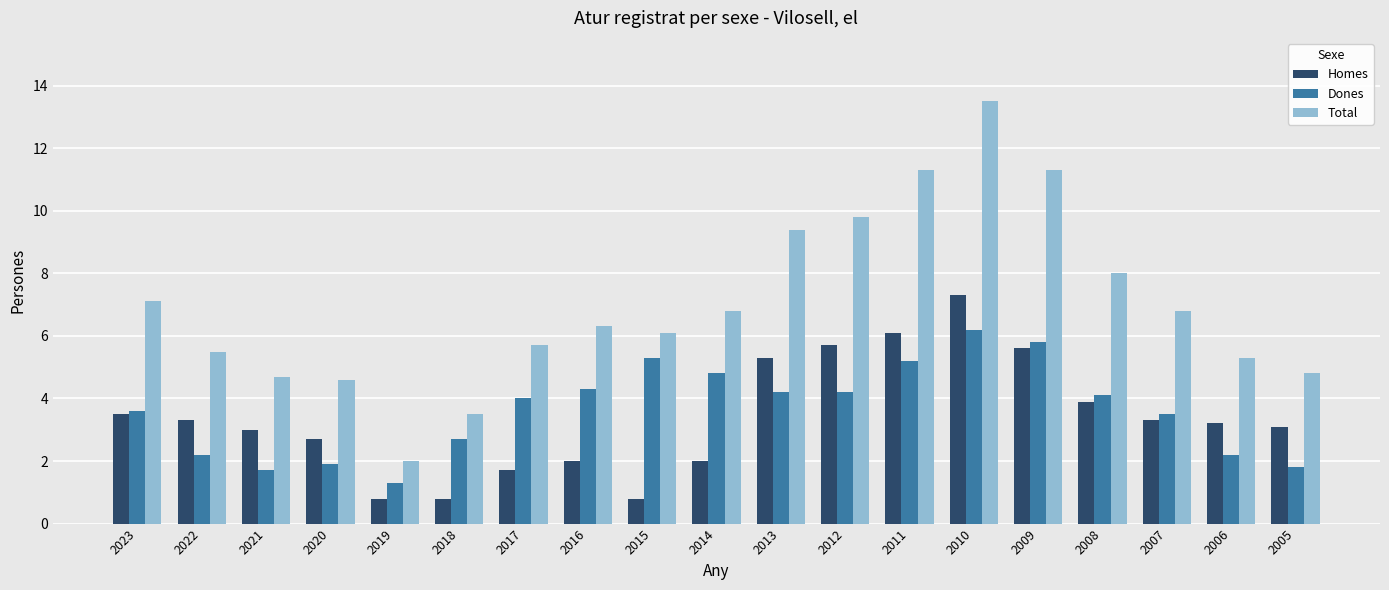

What is the approximate value of Dones at 2014?

4.8